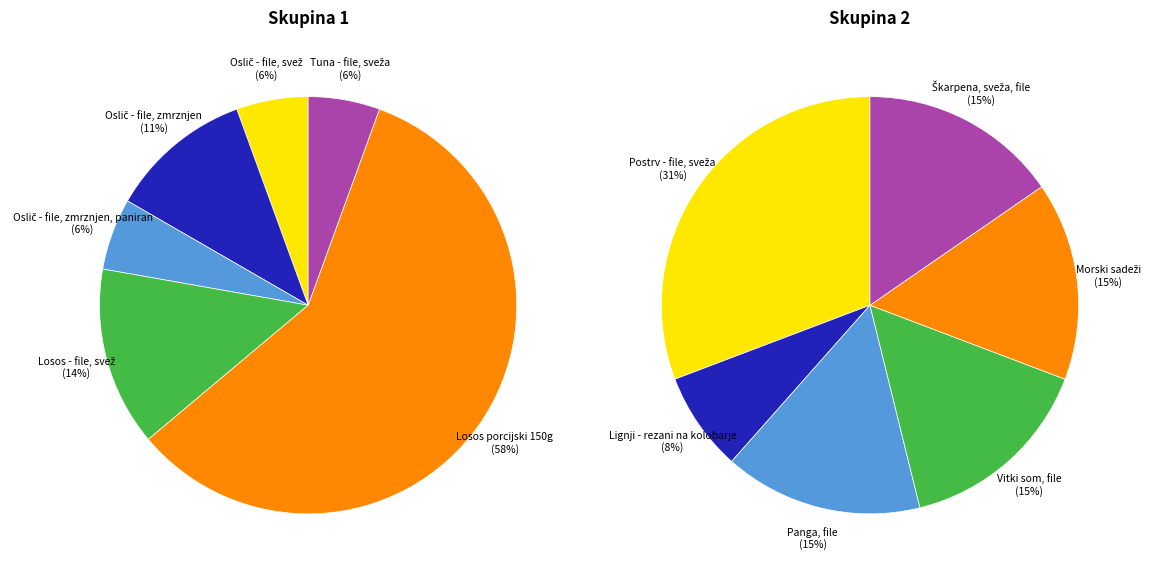

Count the number of slices in the pie.

12